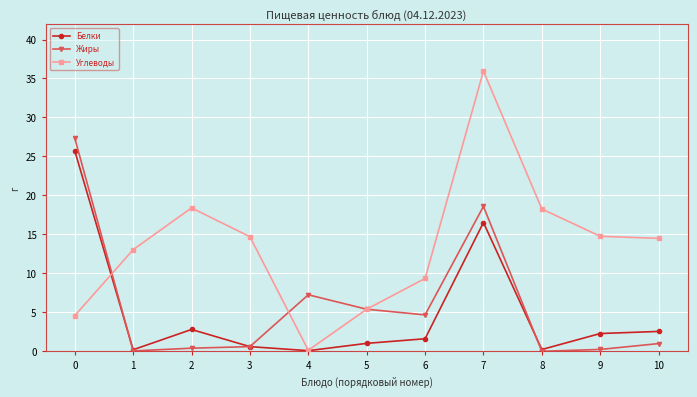

Is it true that Углеводы equals 14.8 at 9?

True